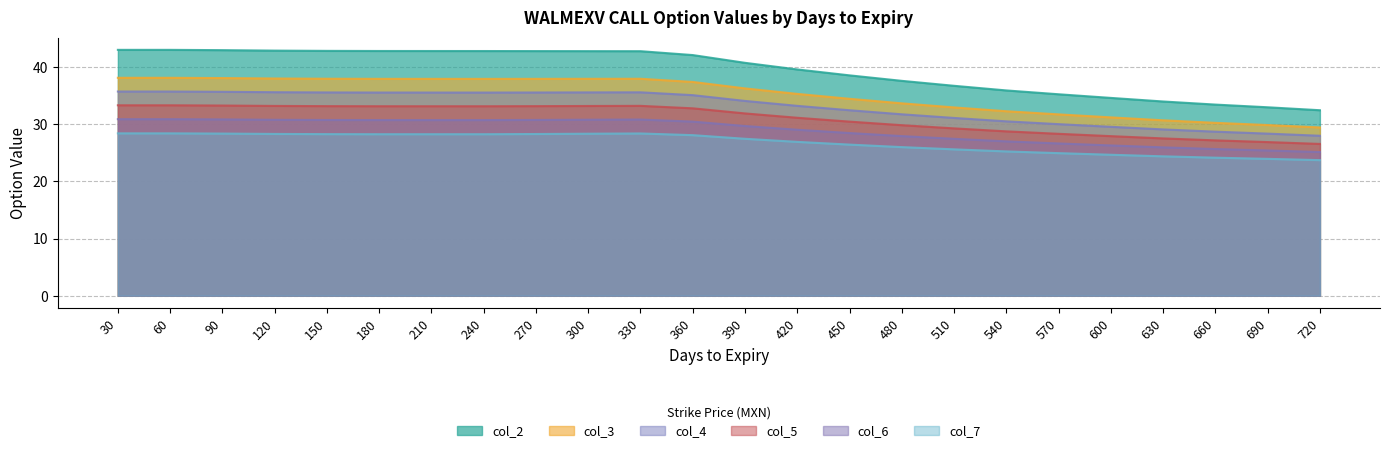

At which category does the chart reach its minimum across all series?

720